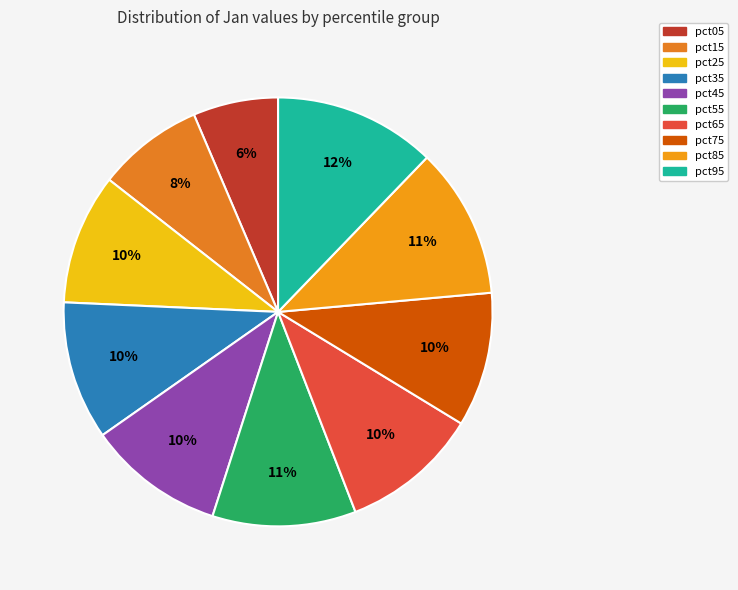

Is pct05 the majority of the pie?

No